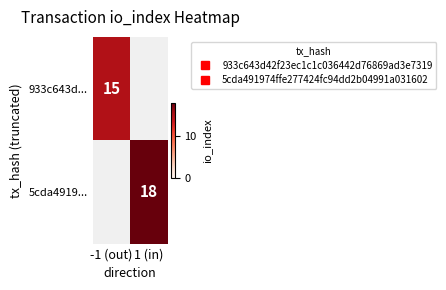

Between 1 (in) and -1 (out), which is larger?

-1 (out)